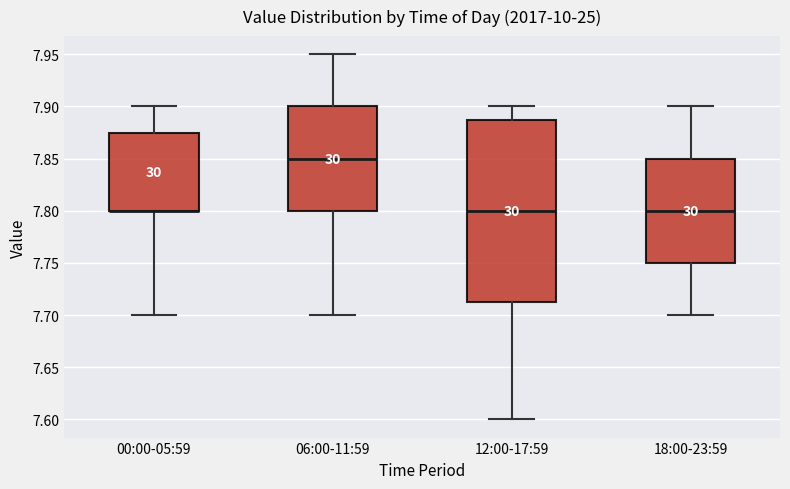

Reading left to right, read every box against the y-axis: the position of its median line, the range the box covers, and the ends of its whiskers. The values are not printed on the chart, so give them approximately, as read against the axis.

00:00-05:59: median 7.800 (drawn on the box's lower edge), box 7.800 to 7.875, whiskers 7.700 to 7.900
06:00-11:59: median 7.850, box 7.800 to 7.900, whiskers 7.700 to 7.950
12:00-17:59: median 7.800, box 7.715 to 7.890, whiskers 7.600 to 7.900
18:00-23:59: median 7.800, box 7.750 to 7.850, whiskers 7.700 to 7.900